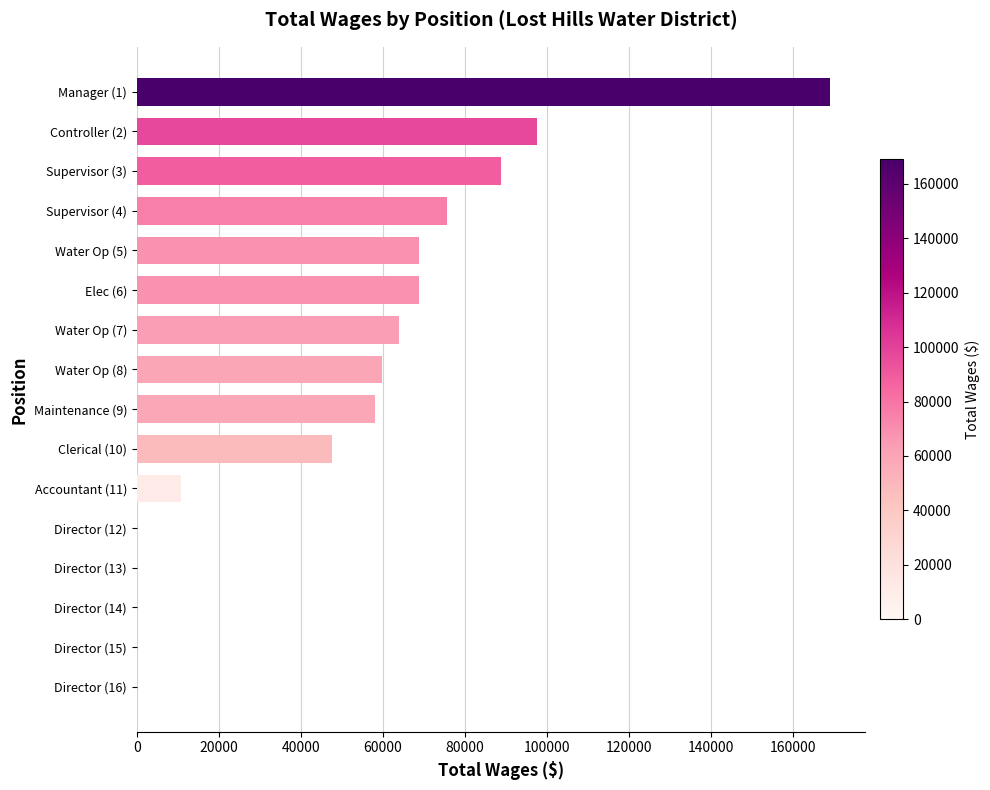

What is the maximum value shown in the chart?

169007